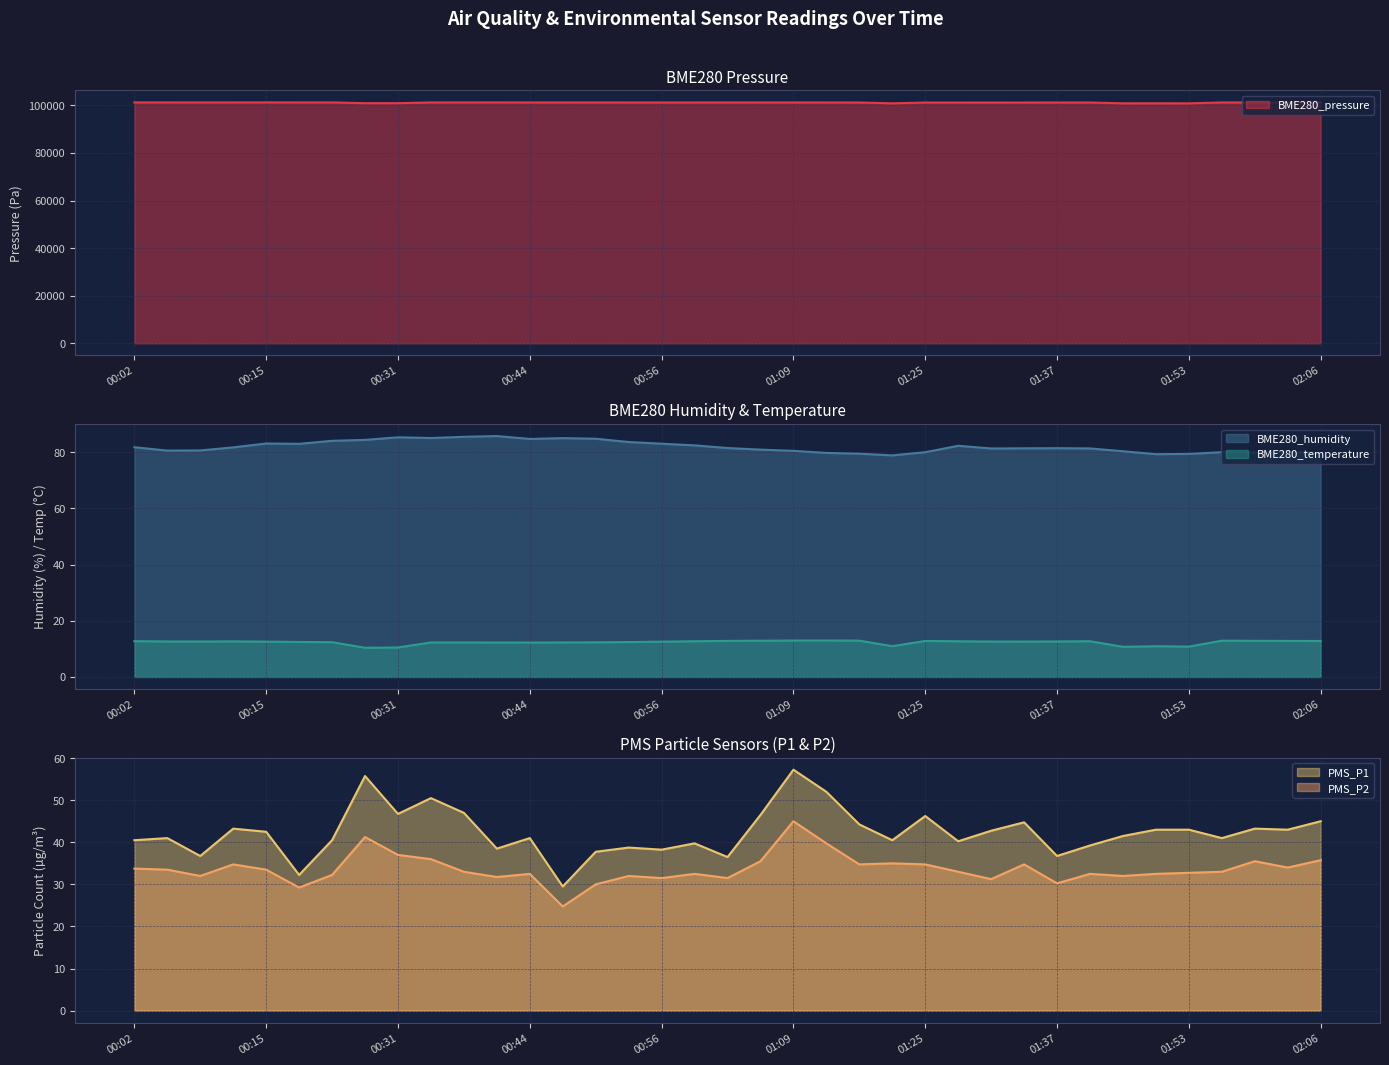

Is it true that PMS_P1 equals 9.6 at 01:56?

False